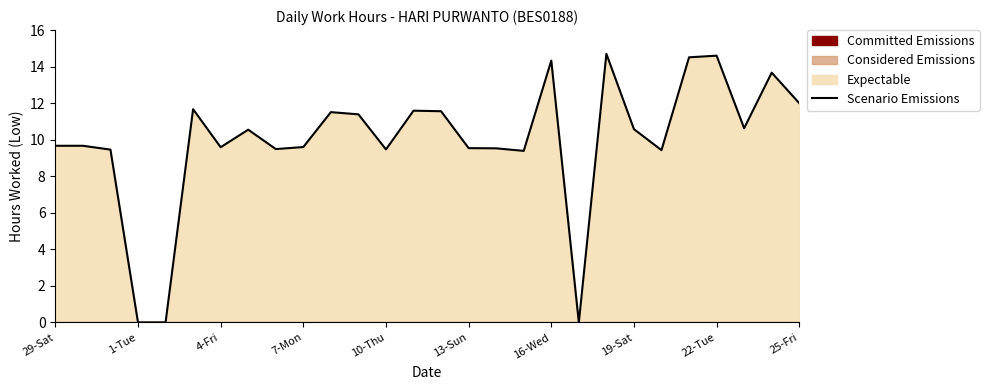

Reading right to left, extract all data points from this chart.

12.0	13.7	10.6	14.6	14.5	9.4	10.6	14.7	0.0	14.3	9.4	9.5	9.5	11.6	11.6	9.5	11.4	11.5	9.6	9.5	10.6	9.6	11.7	0.0	0.0	9.5	9.7	9.7